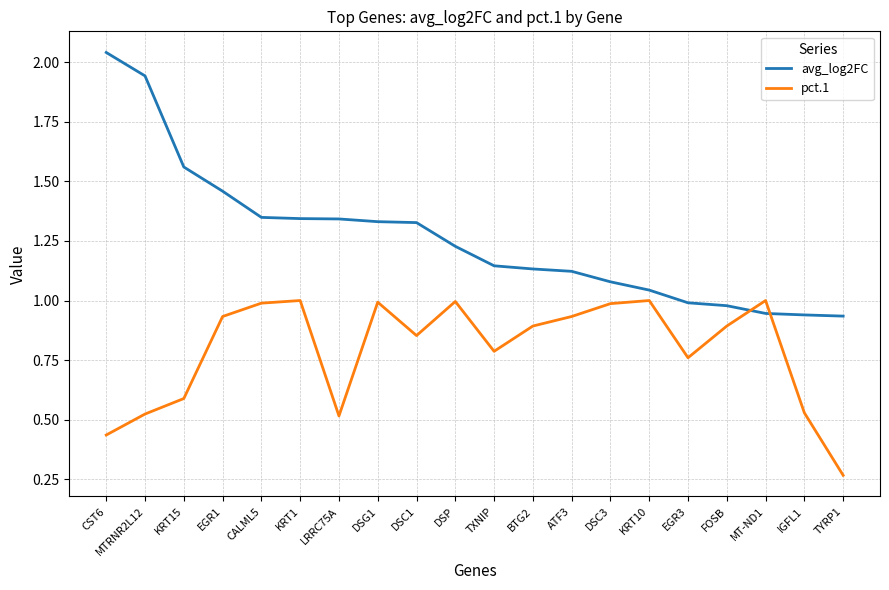

True or false: pct.1 has more than 2 points higher than both neighbors.

True